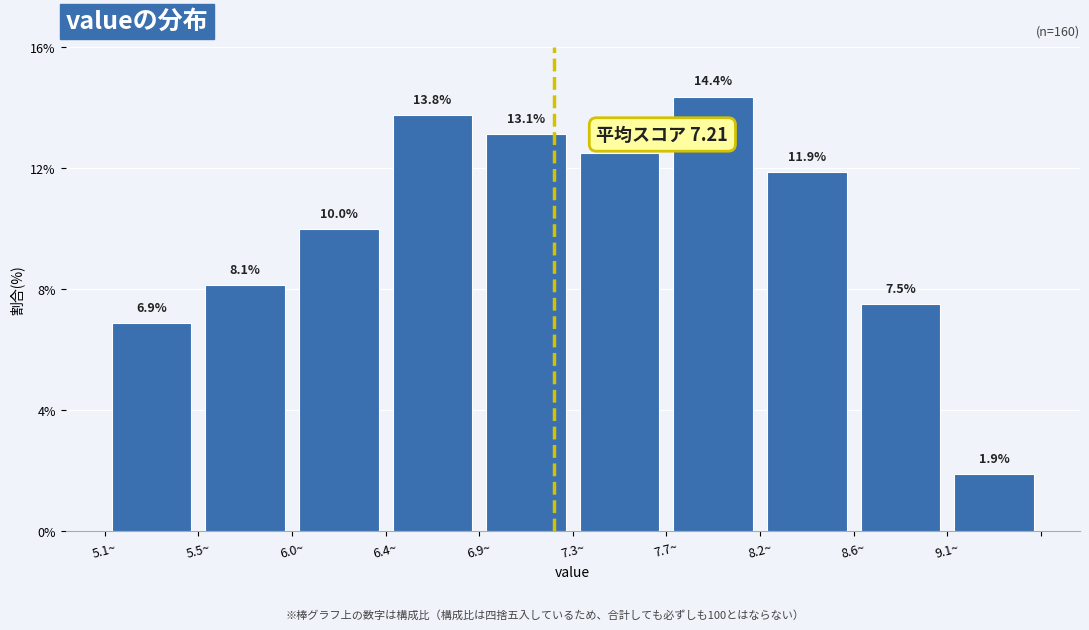

Which range on the x-axis has the tallest bar?

7.74 to 8.18